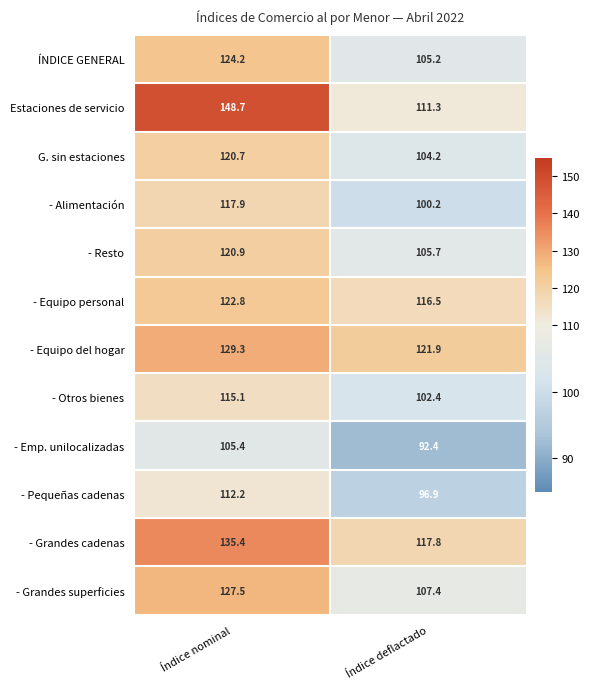

What value does the - Resto series have at Índice nominal?

120.9